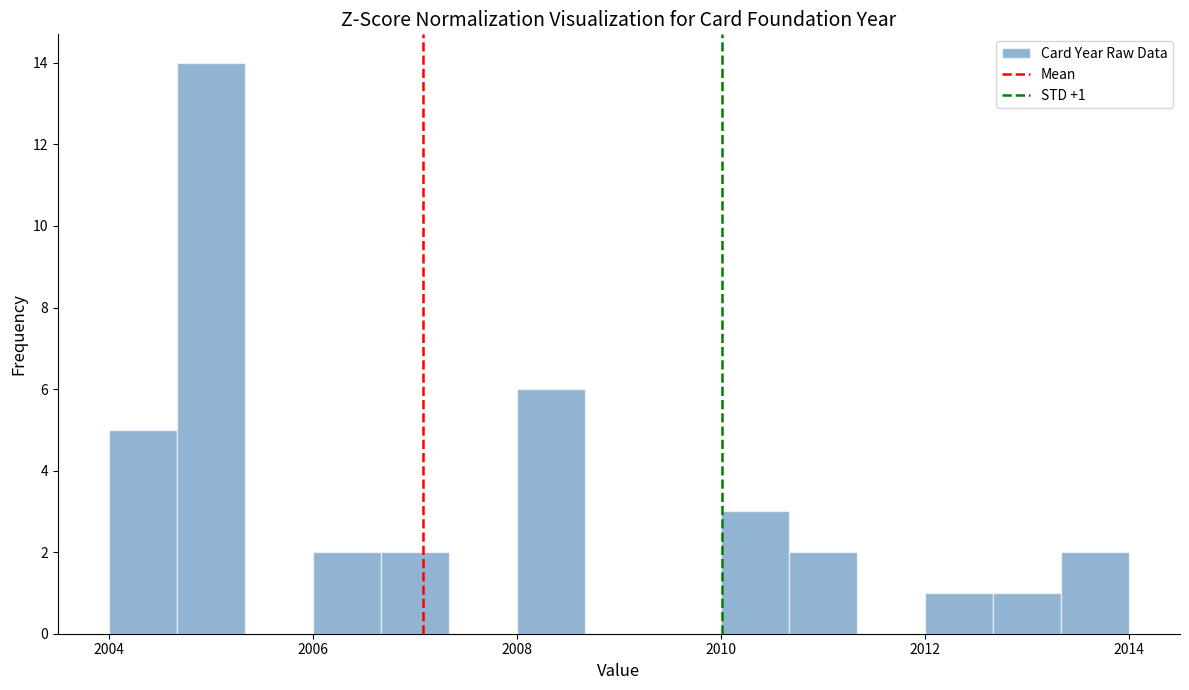

Read against the x-axis, roughly where is the centre of the tallest bar?

2005.0